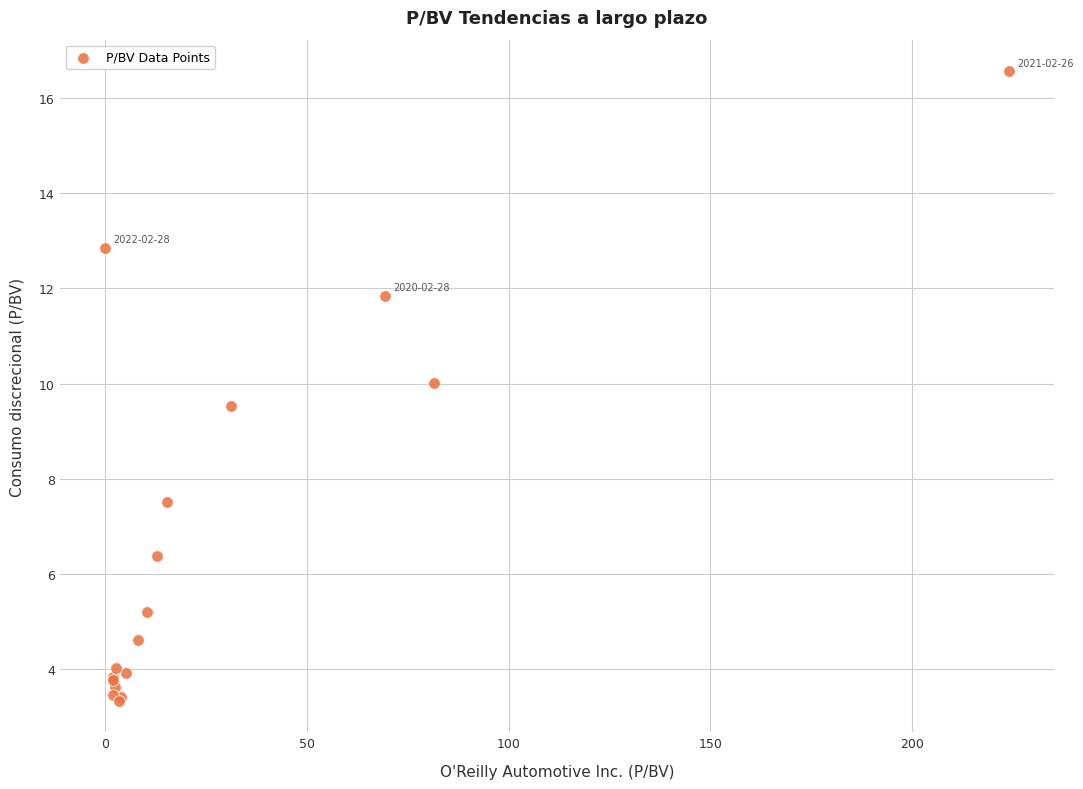

What Y value in the scatter plot is closest to 9?

9.5